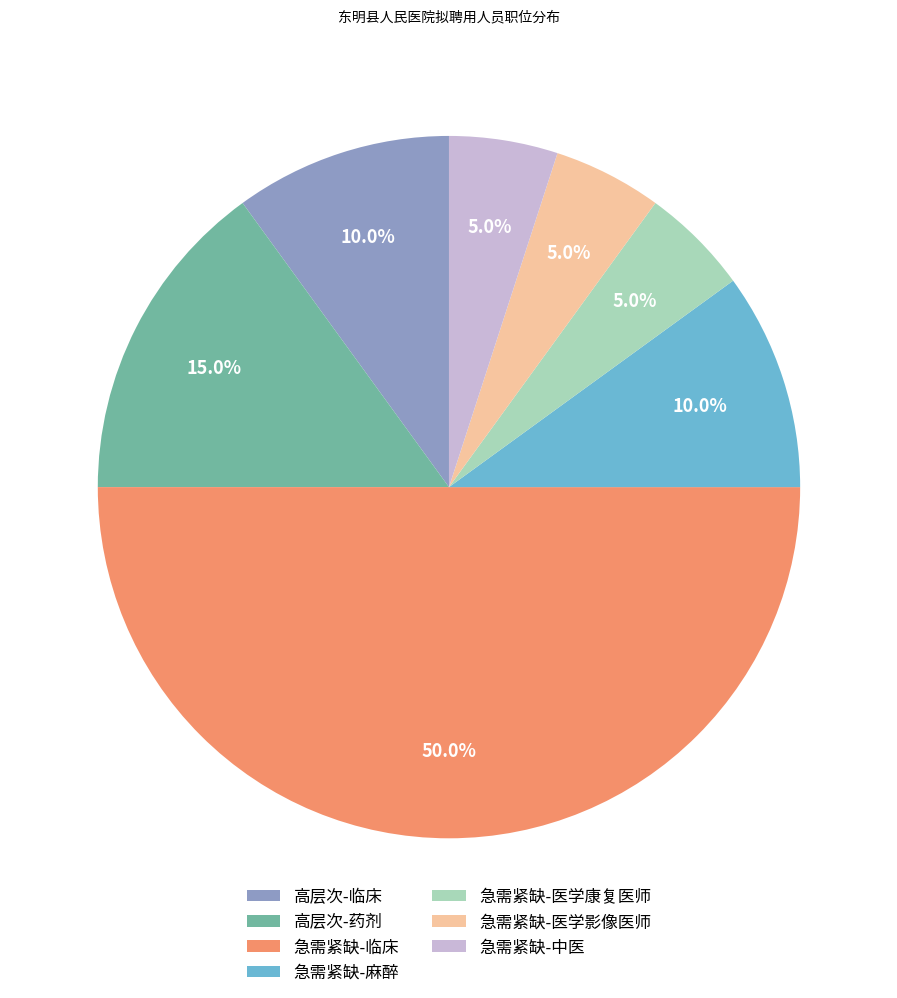

Which has a higher value, 急需紧缺-临床 or 急需紧缺-中医?

急需紧缺-临床